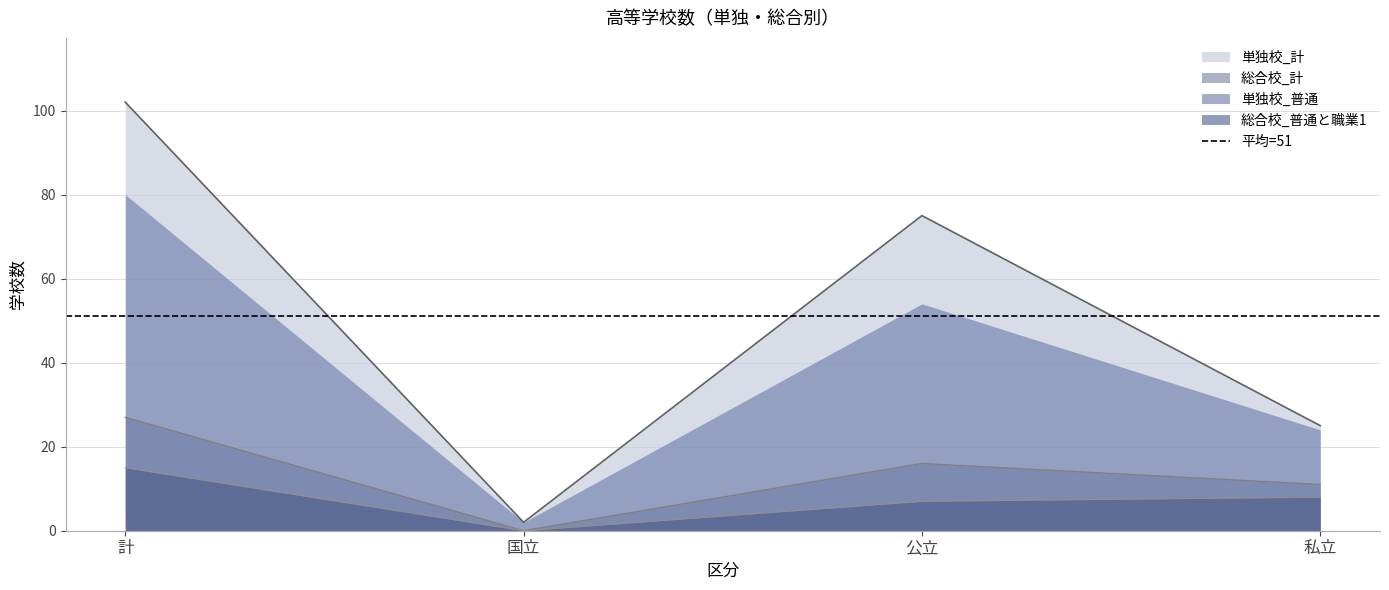

How many values in the 総合校_計 series are below 16?

2